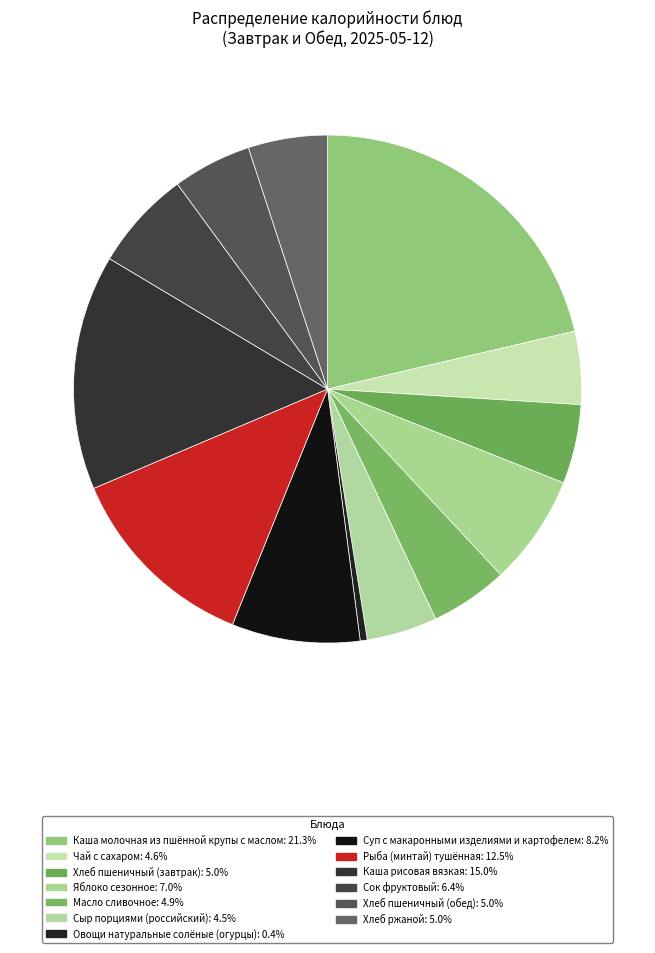

Count the number of slices in the pie.

13